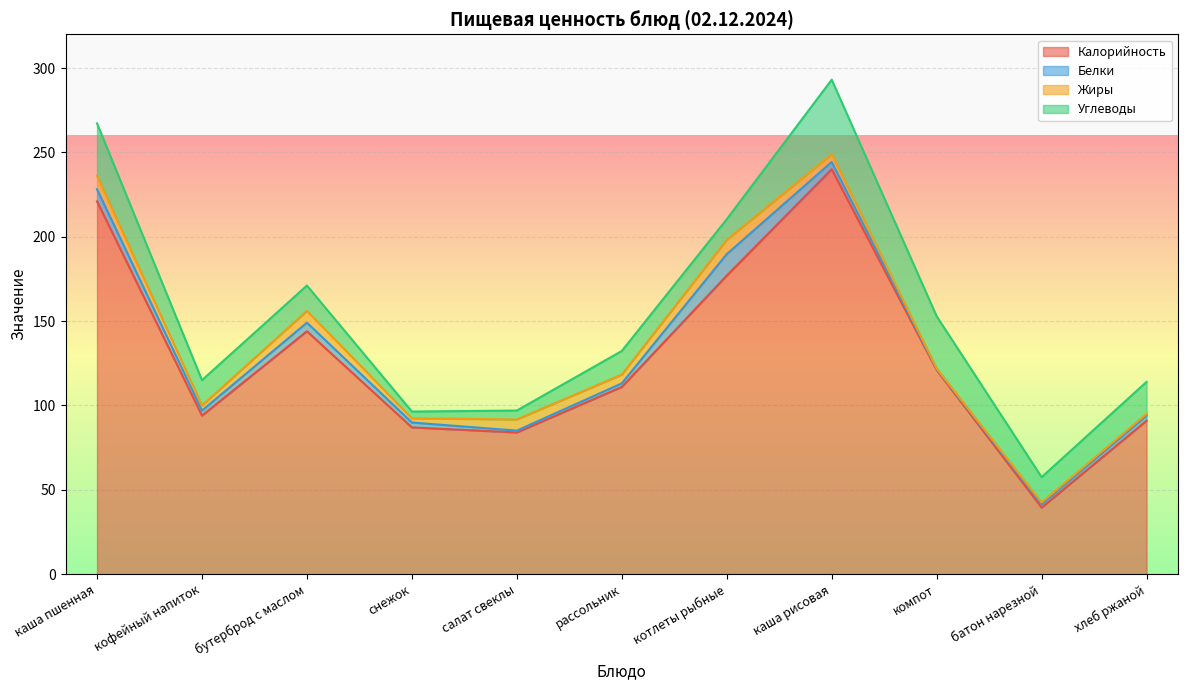

What is the minimum value for Белки?

0.6